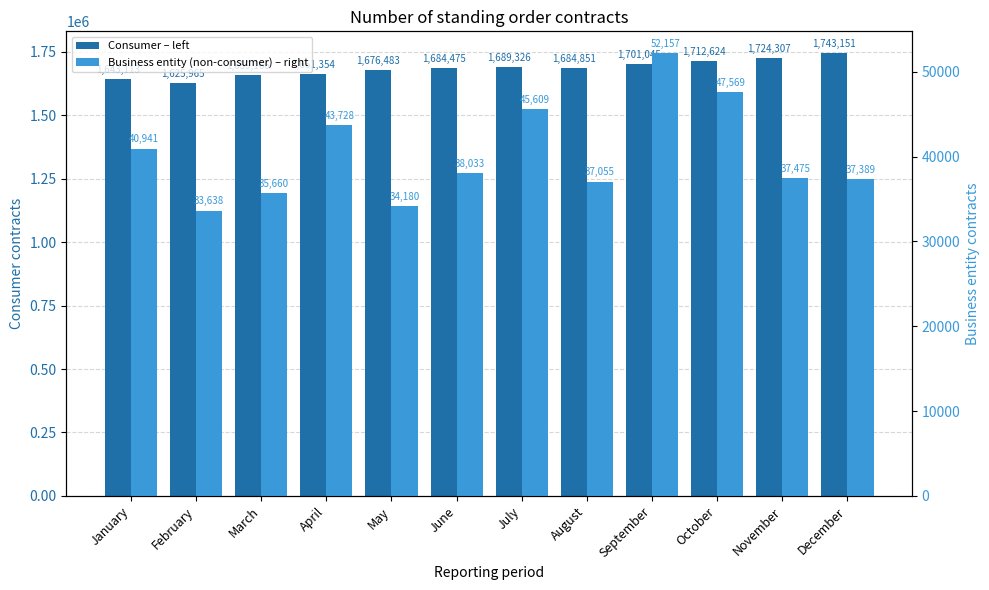

What is the spread (max minus min) of values at July?

1643717